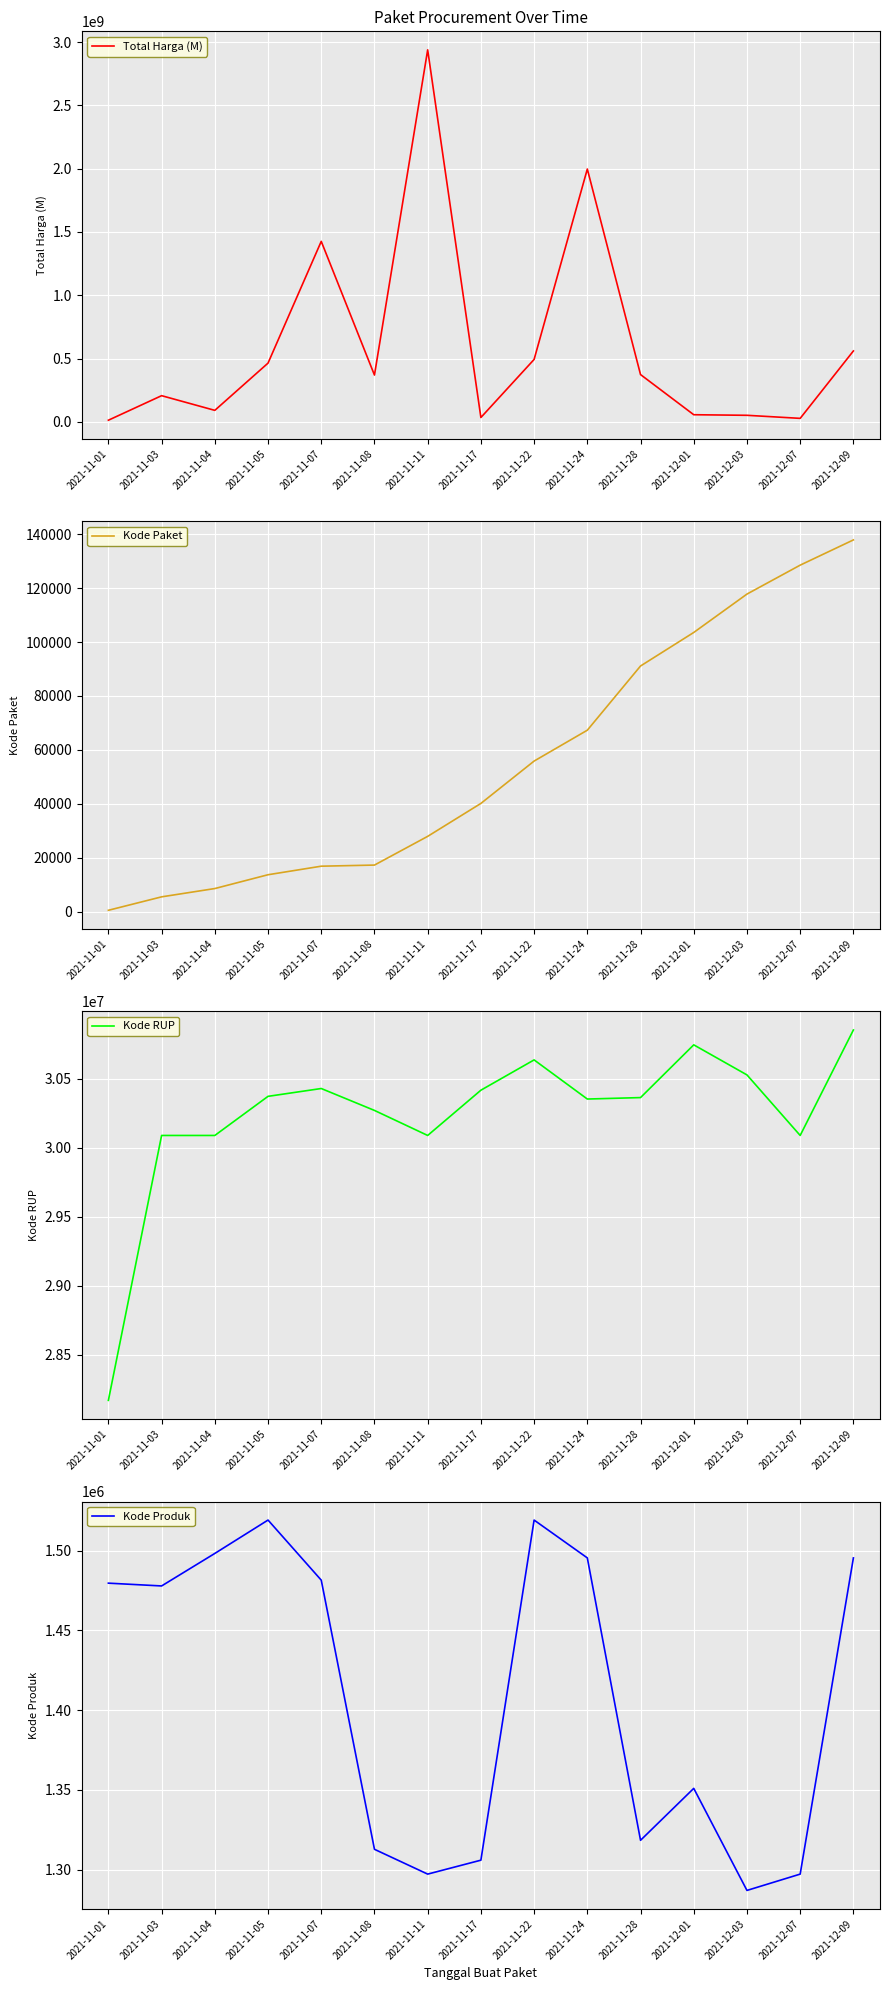

Is the value of Kode Produk at 2021-11-17 greater than the value of Total Harga (M) at 2021-11-08?

No